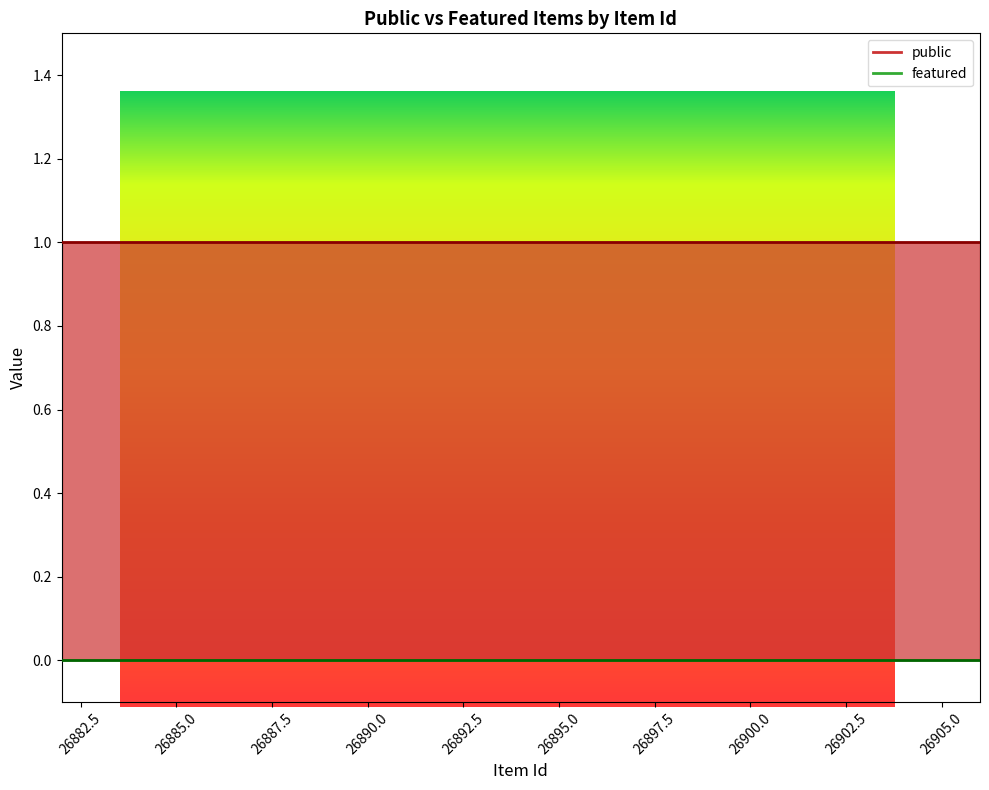

At which label does featured reach its peak?

26906